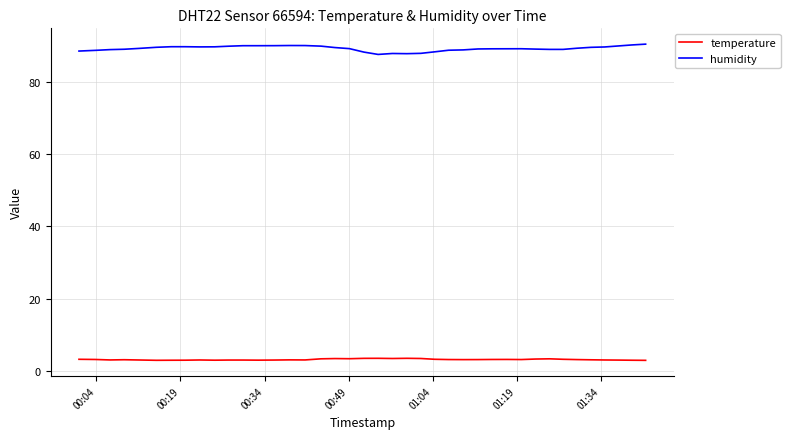

What is the greatest value displayed?

90.3